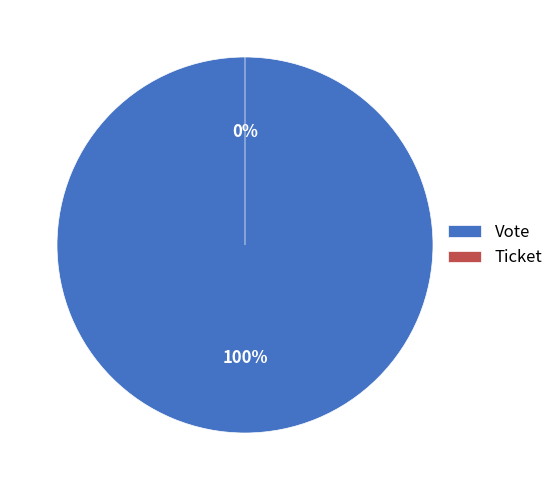

What is the change in value from Vote to Ticket?

-1